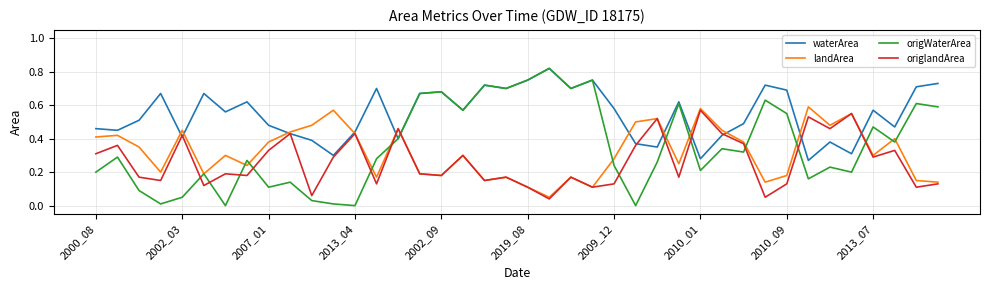

Which series has the largest range (max minus min)?

origWaterArea